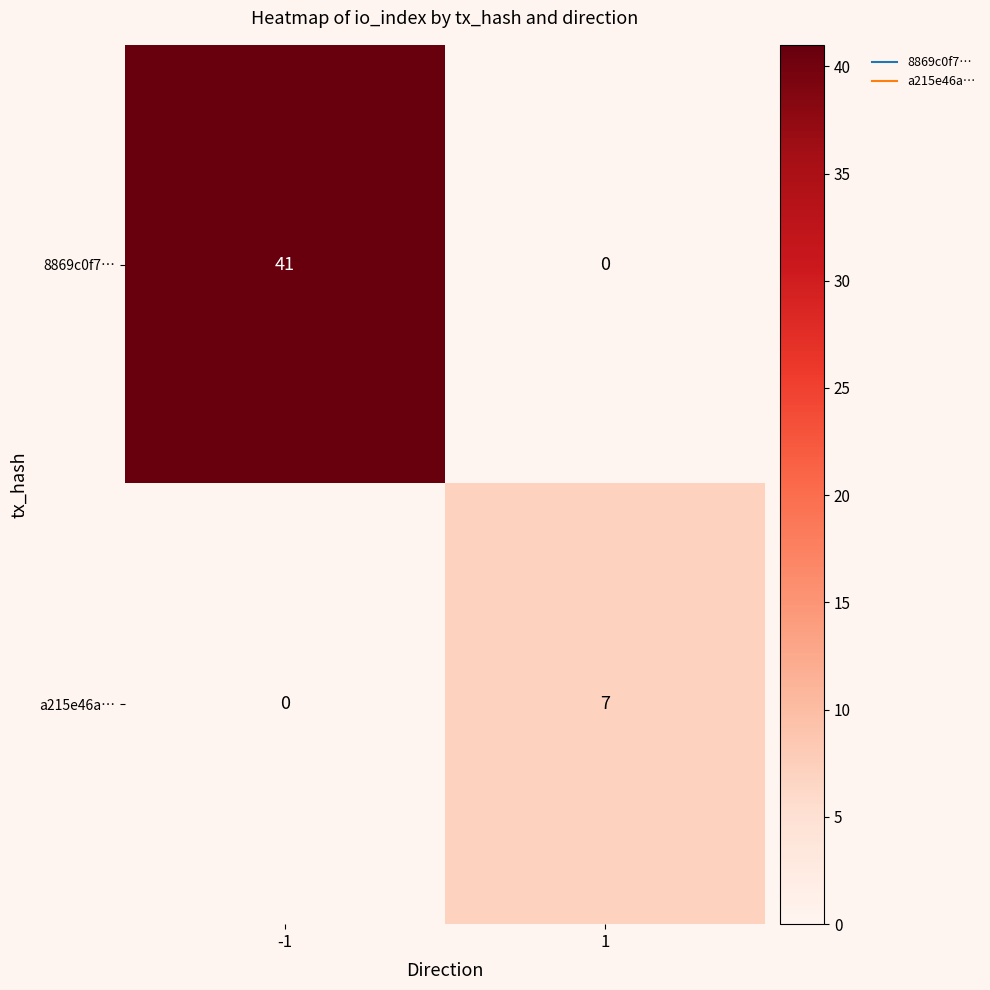

What is the total value across all series at -1?

41